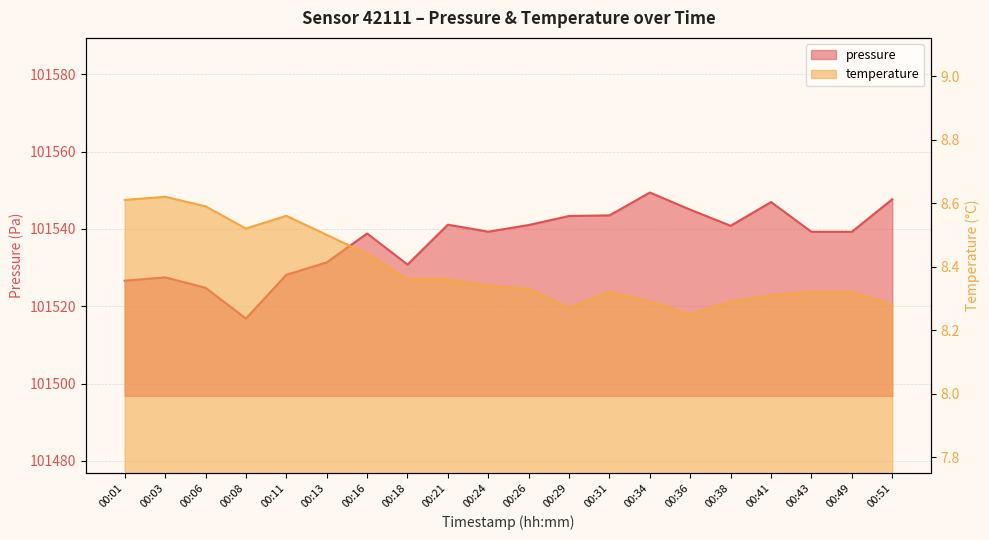

What is the value of the temperature point at the 18th from the left?

8.3